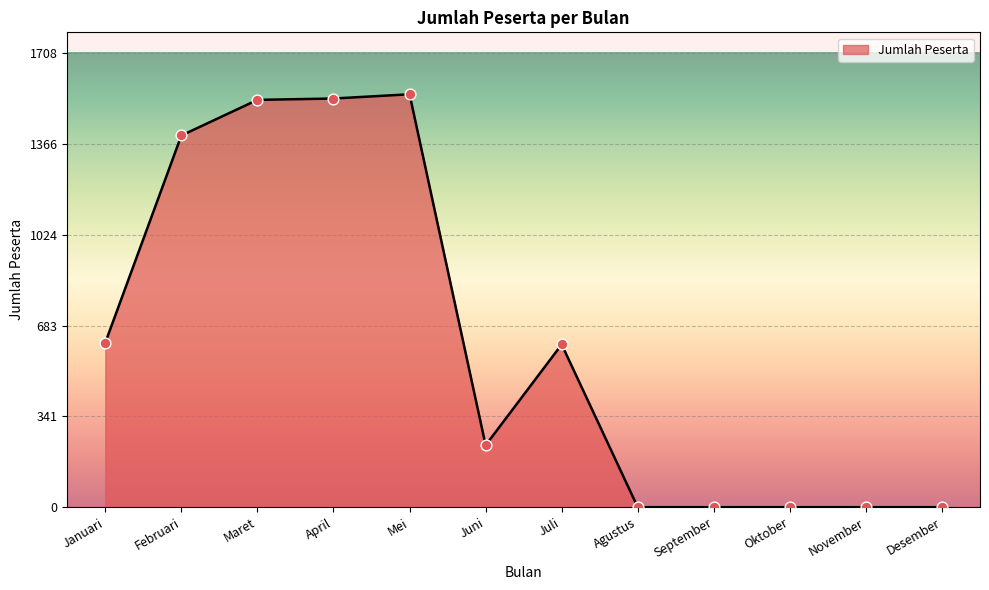

Between April and Desember, which is larger?

April